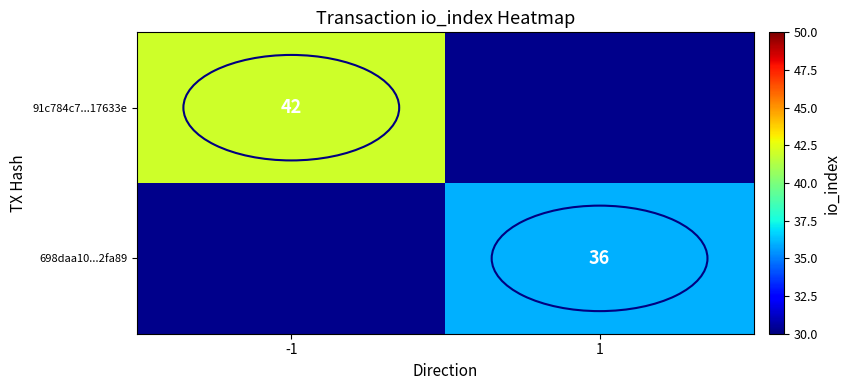

The 91c784c7...17633e series shows 42 at -1. True or false?

True